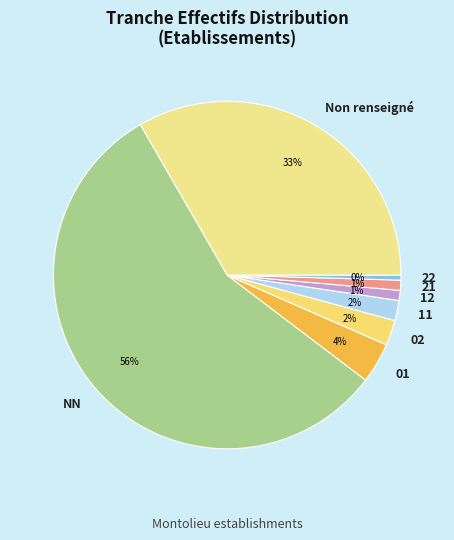

Is there any slice that represents more than half of the pie?

Yes